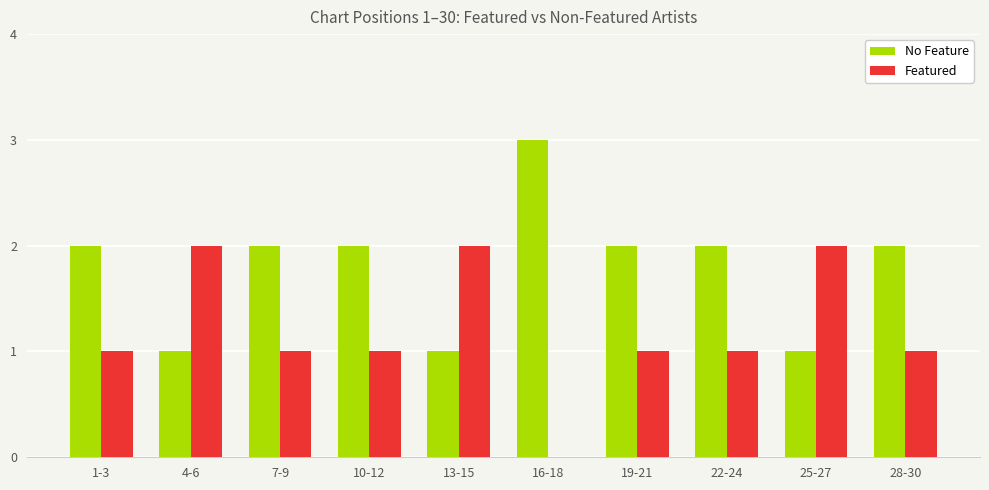

Reading right to left, extract all data points from this chart.

No Feature: 28-30=2	25-27=1	22-24=2	19-21=2	16-18=3	13-15=1	10-12=2	7-9=2	4-6=1	1-3=2
Featured: 28-30=1	25-27=2	22-24=1	19-21=1	16-18=0	13-15=2	10-12=1	7-9=1	4-6=2	1-3=1